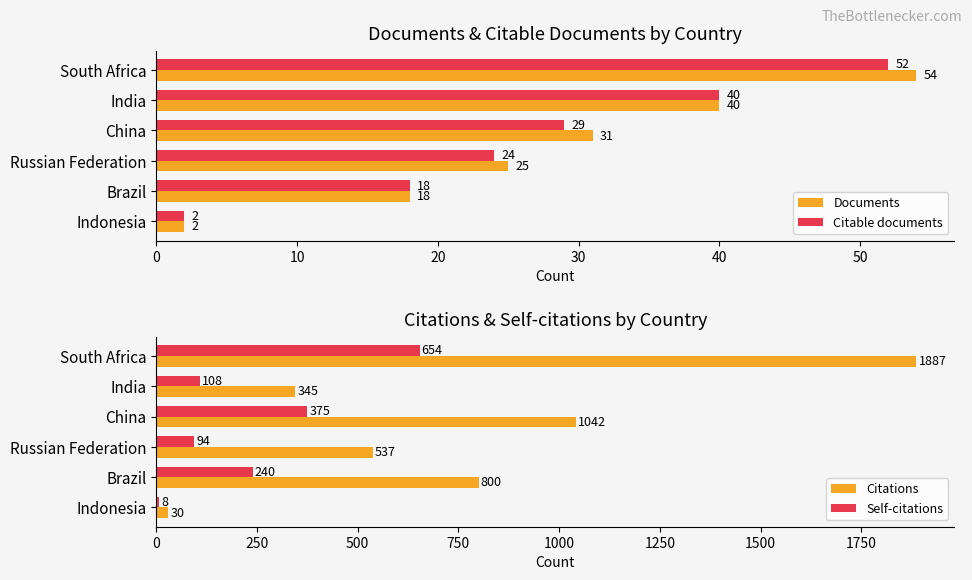

Is it true that Self-citations equals 108 at India?

True